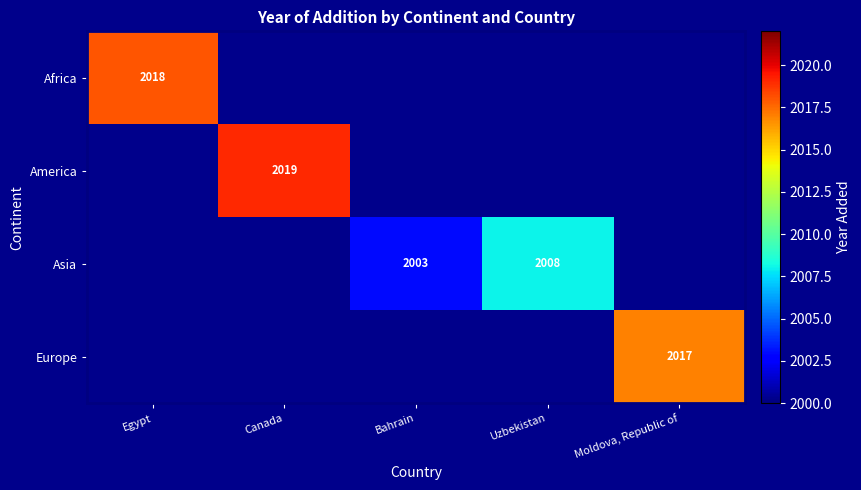

Is it true that Asia equals 3235 at Uzbekistan?

False